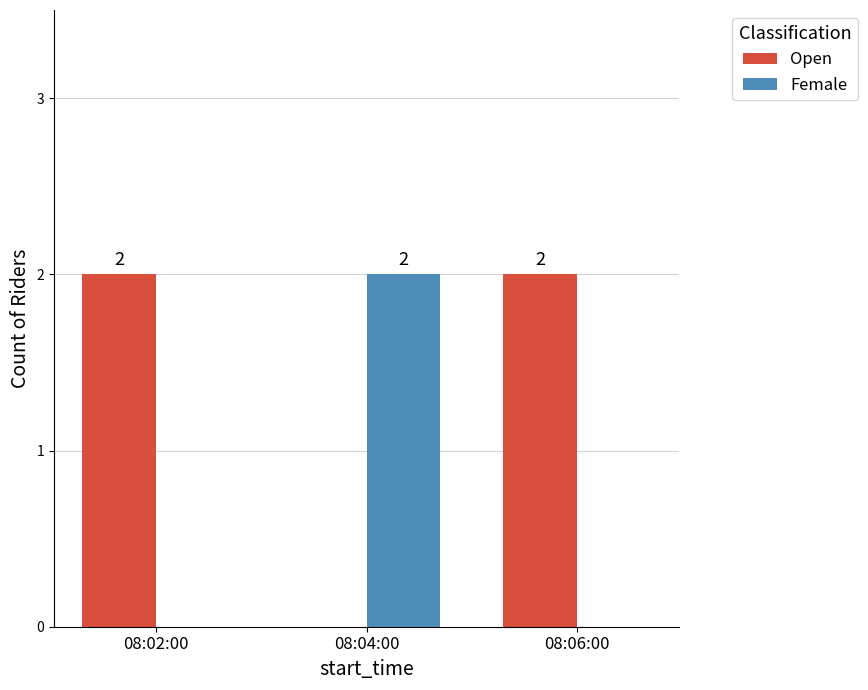

Is the value of Open at 08:02:00 greater than the value of Female at 08:06:00?

Yes